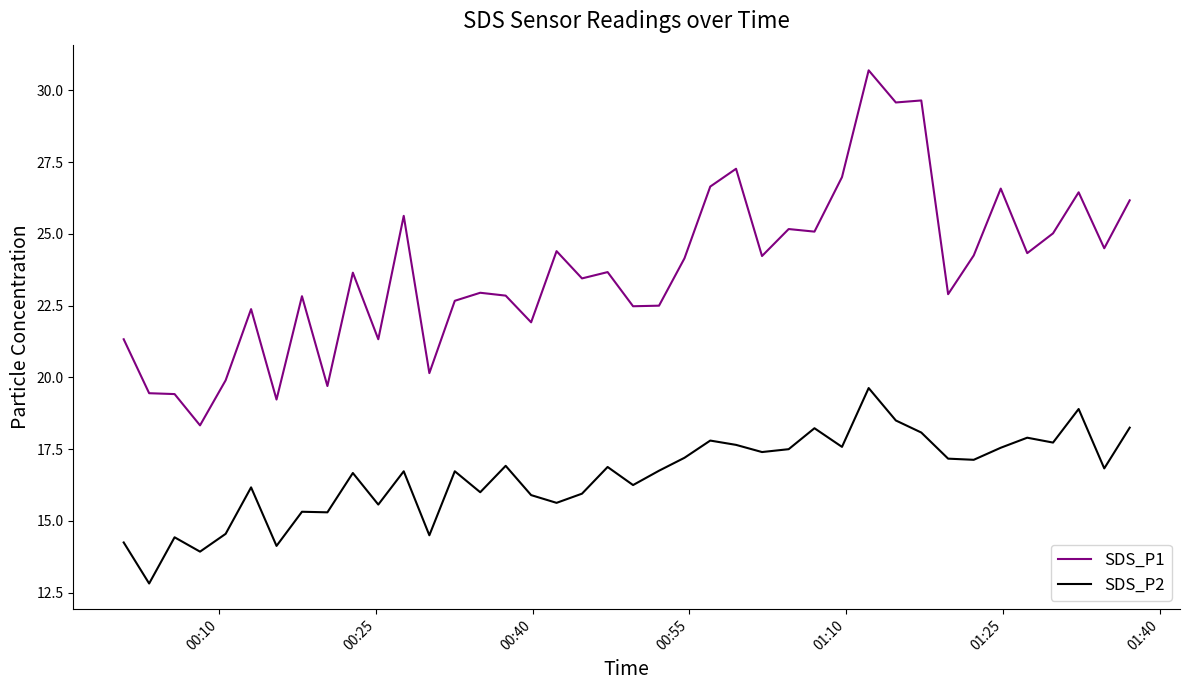

Which series has the largest range (max minus min)?

SDS_P1